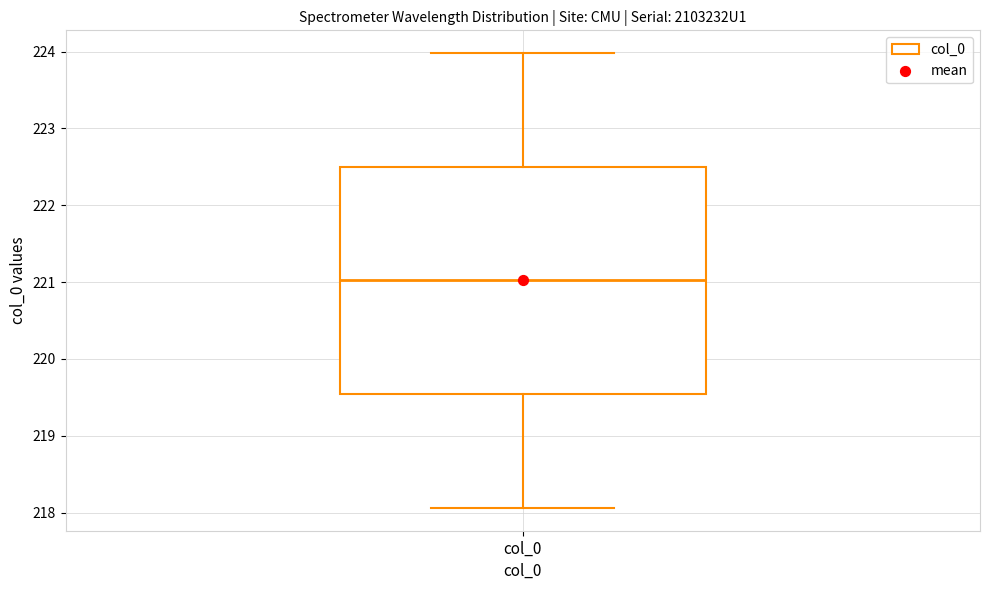

Where does the lower whisker of the box for col_0 end on the y-axis? The values are not printed on the chart, so give them approximately, as read against the axis.

218.1